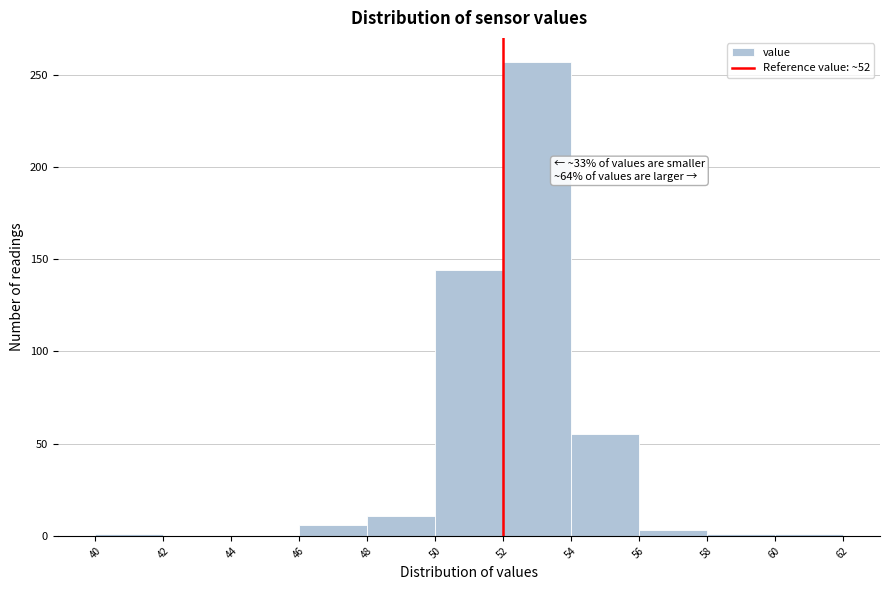

Which range on the x-axis has the tallest bar?

52 to 54